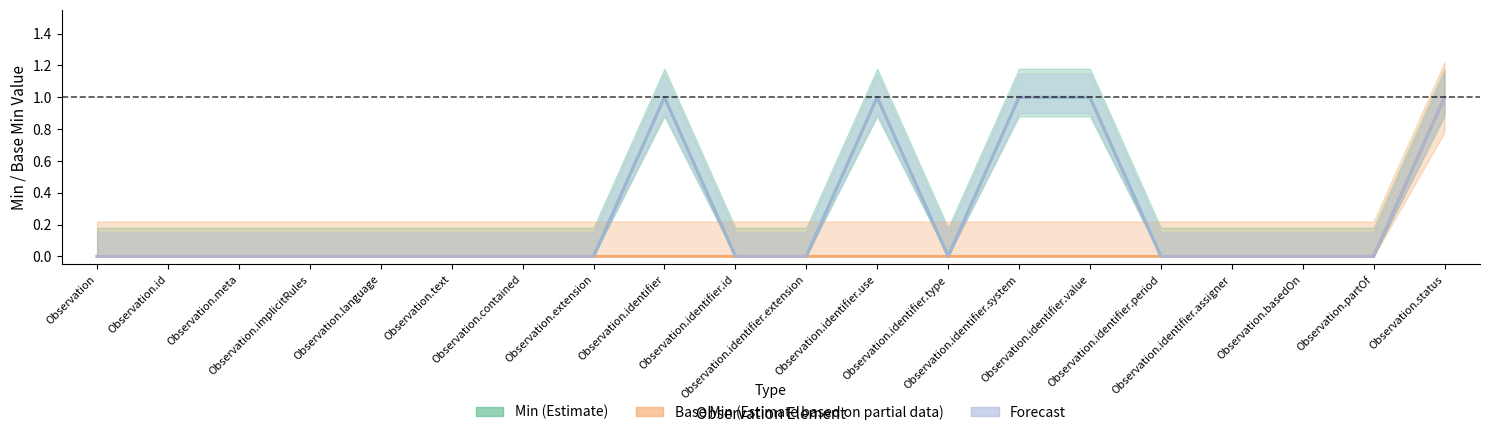

Reading right to left, list all the values displayed in this chart.

Min (Estimate): Observation.status=1	Observation.partOf=0	Observation.basedOn=0	Observation.identifier.assigner=0	Observation.identifier.period=0	Observation.identifier.value=1	Observation.identifier.system=1	Observation.identifier.type=0	Observation.identifier.use=1	Observation.identifier.extension=0	Observation.identifier.id=0	Observation.identifier=1	Observation.extension=0	Observation.contained=0	Observation.text=0	Observation.language=0	Observation.implicitRules=0	Observation.meta=0	Observation.id=0	Observation=0
Base Min (Estimate based on partial data): Observation.status=1	Observation.partOf=0	Observation.basedOn=0	Observation.identifier.assigner=0	Observation.identifier.period=0	Observation.identifier.value=0	Observation.identifier.system=0	Observation.identifier.type=0	Observation.identifier.use=0	Observation.identifier.extension=0	Observation.identifier.id=0	Observation.identifier=0	Observation.extension=0	Observation.contained=0	Observation.text=0	Observation.language=0	Observation.implicitRules=0	Observation.meta=0	Observation.id=0	Observation=0
Forecast: Observation.status=1	Observation.partOf=0	Observation.basedOn=0	Observation.identifier.assigner=0	Observation.identifier.period=0	Observation.identifier.value=1	Observation.identifier.system=1	Observation.identifier.type=0	Observation.identifier.use=1	Observation.identifier.extension=0	Observation.identifier.id=0	Observation.identifier=1	Observation.extension=0	Observation.contained=0	Observation.text=0	Observation.language=0	Observation.implicitRules=0	Observation.meta=0	Observation.id=0	Observation=0